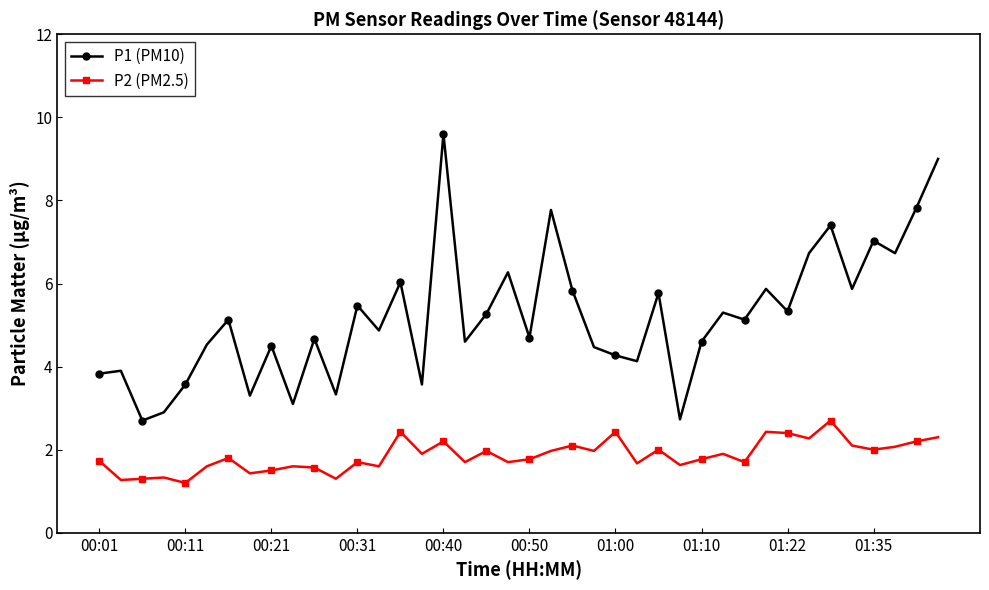

Which series has the largest total across all categories?

P1 (PM10)